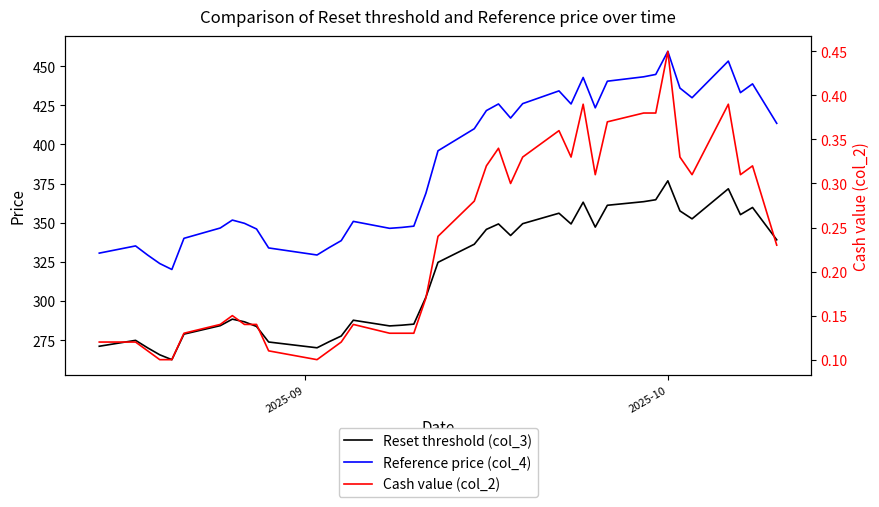

What is the average value of the Reset threshold (col_3) series?

317.2